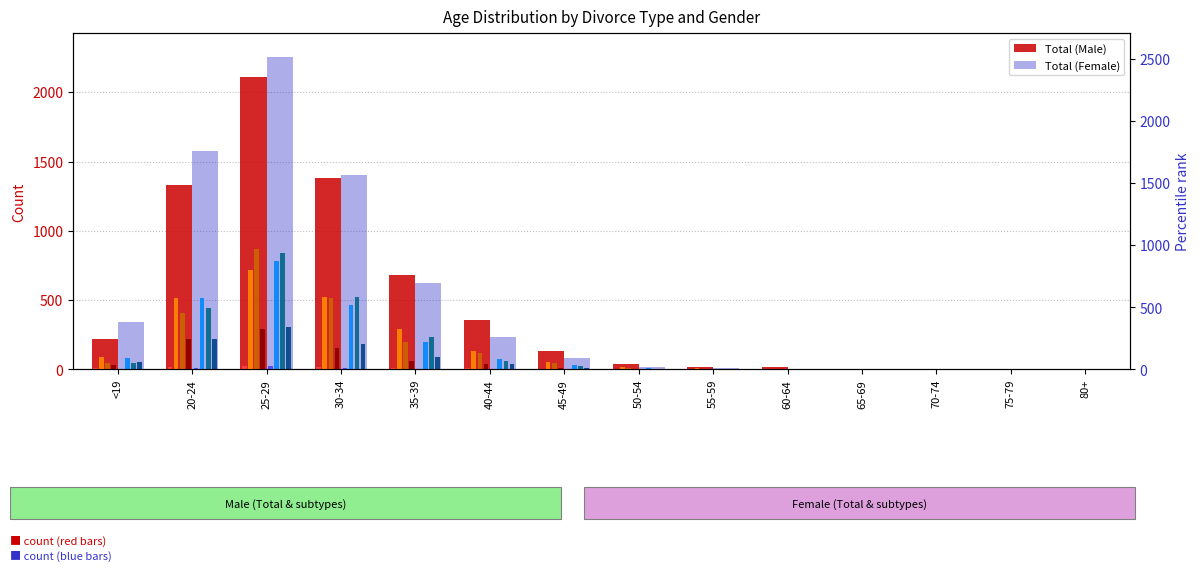

What is the sum of the Divorced_I (Male) values at 55-59 and 60-64?

12